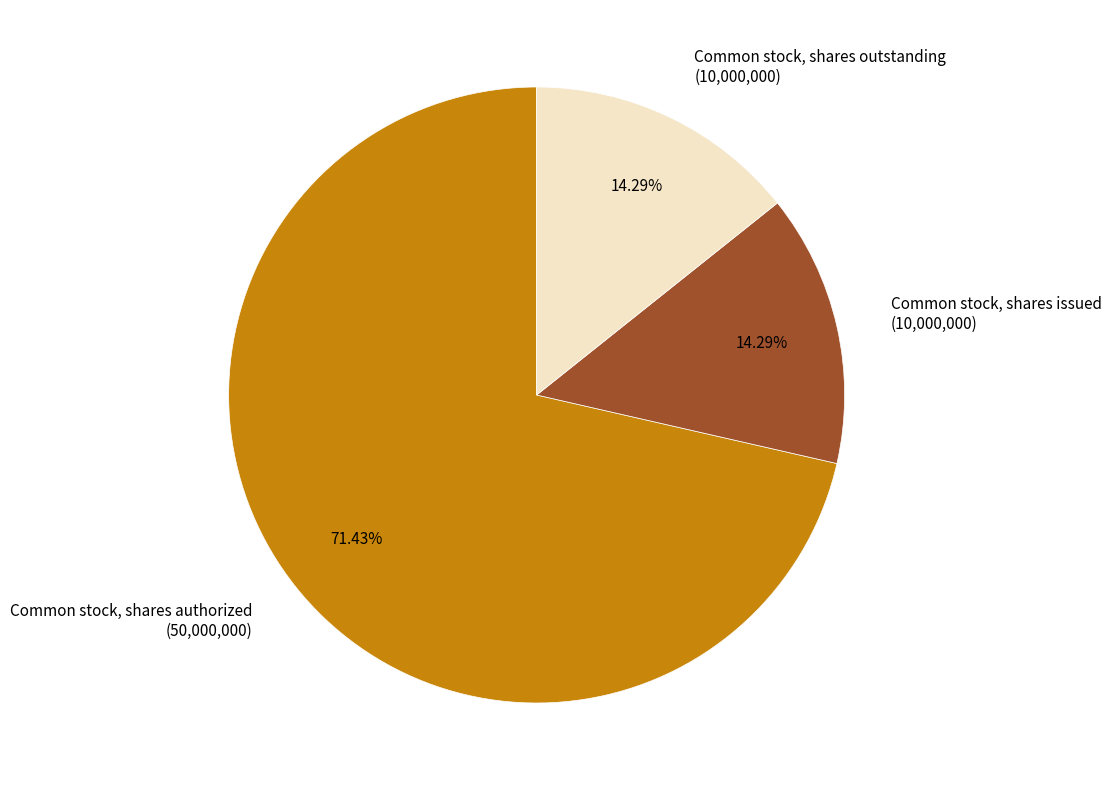

Is the sum of Common stock, shares authorized and Common stock, shares issued greater than half?

Yes